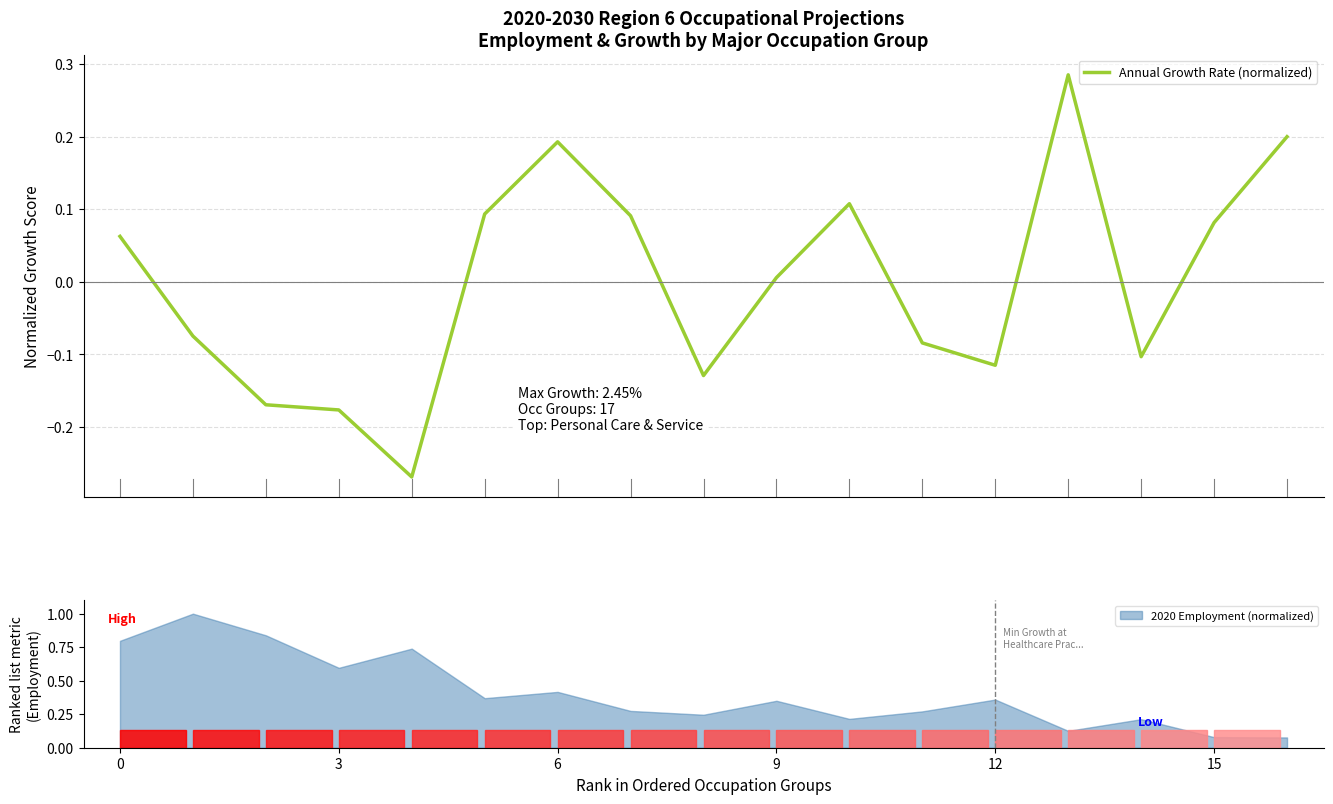

True or false: the data shows 0.3 at 6.

False